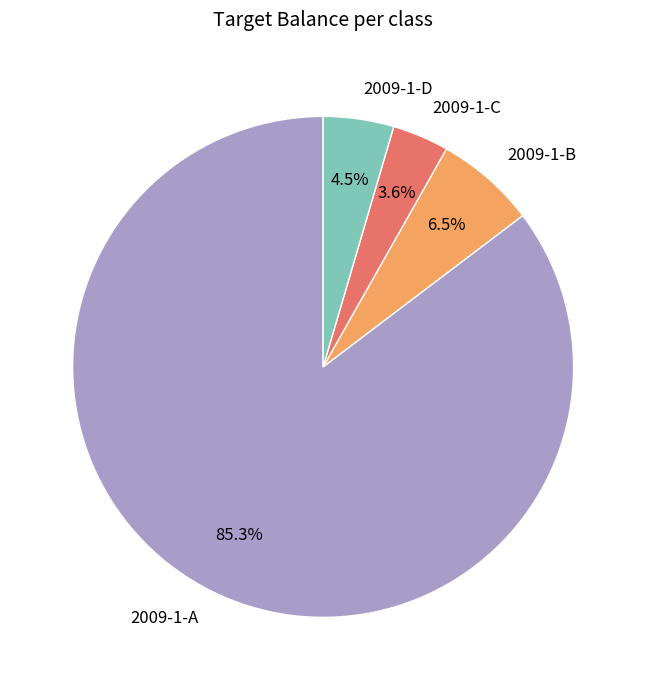

Is the sum of 2009-1-A and 2009-1-B greater than half?

Yes